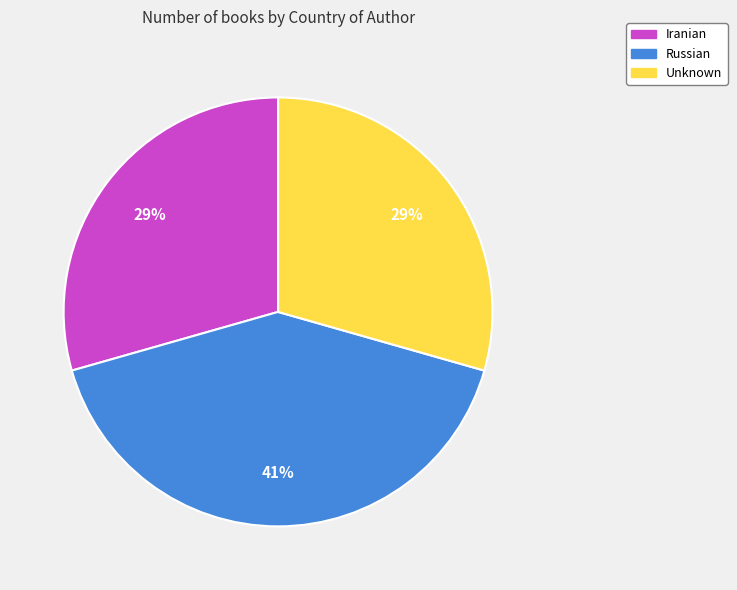

How many segments does this pie chart have?

3